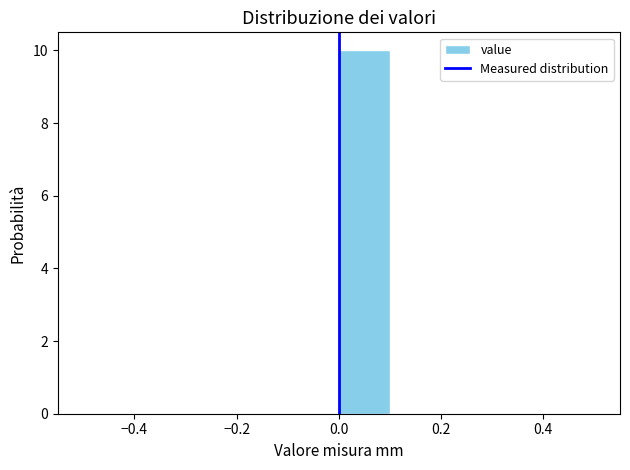

How tall is the bar that spans 0.0 to 0.1 on the x-axis? The values are not printed on the chart, so give them approximately, as read against the axis.

10